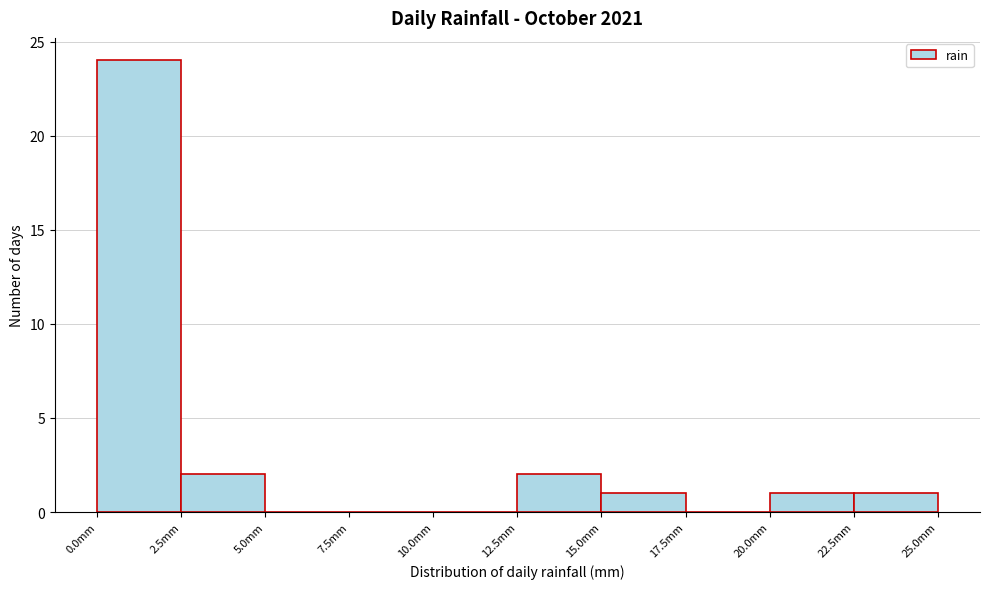

Reading left to right, transcribe this chart: for each bar, give the range it covers on the x-axis and its height. The values are not printed on the chart, so give them approximately, as read against the axis.

0.0 to 2.5: 24
2.5 to 5.0: 2
5.0 to 7.5: 0
7.5 to 10.0: 0
10.0 to 12.5: 0
12.5 to 15.0: 2
15.0 to 17.5: 1
17.5 to 20.0: 0
20.0 to 22.5: 1
22.5 to 25.0: 1